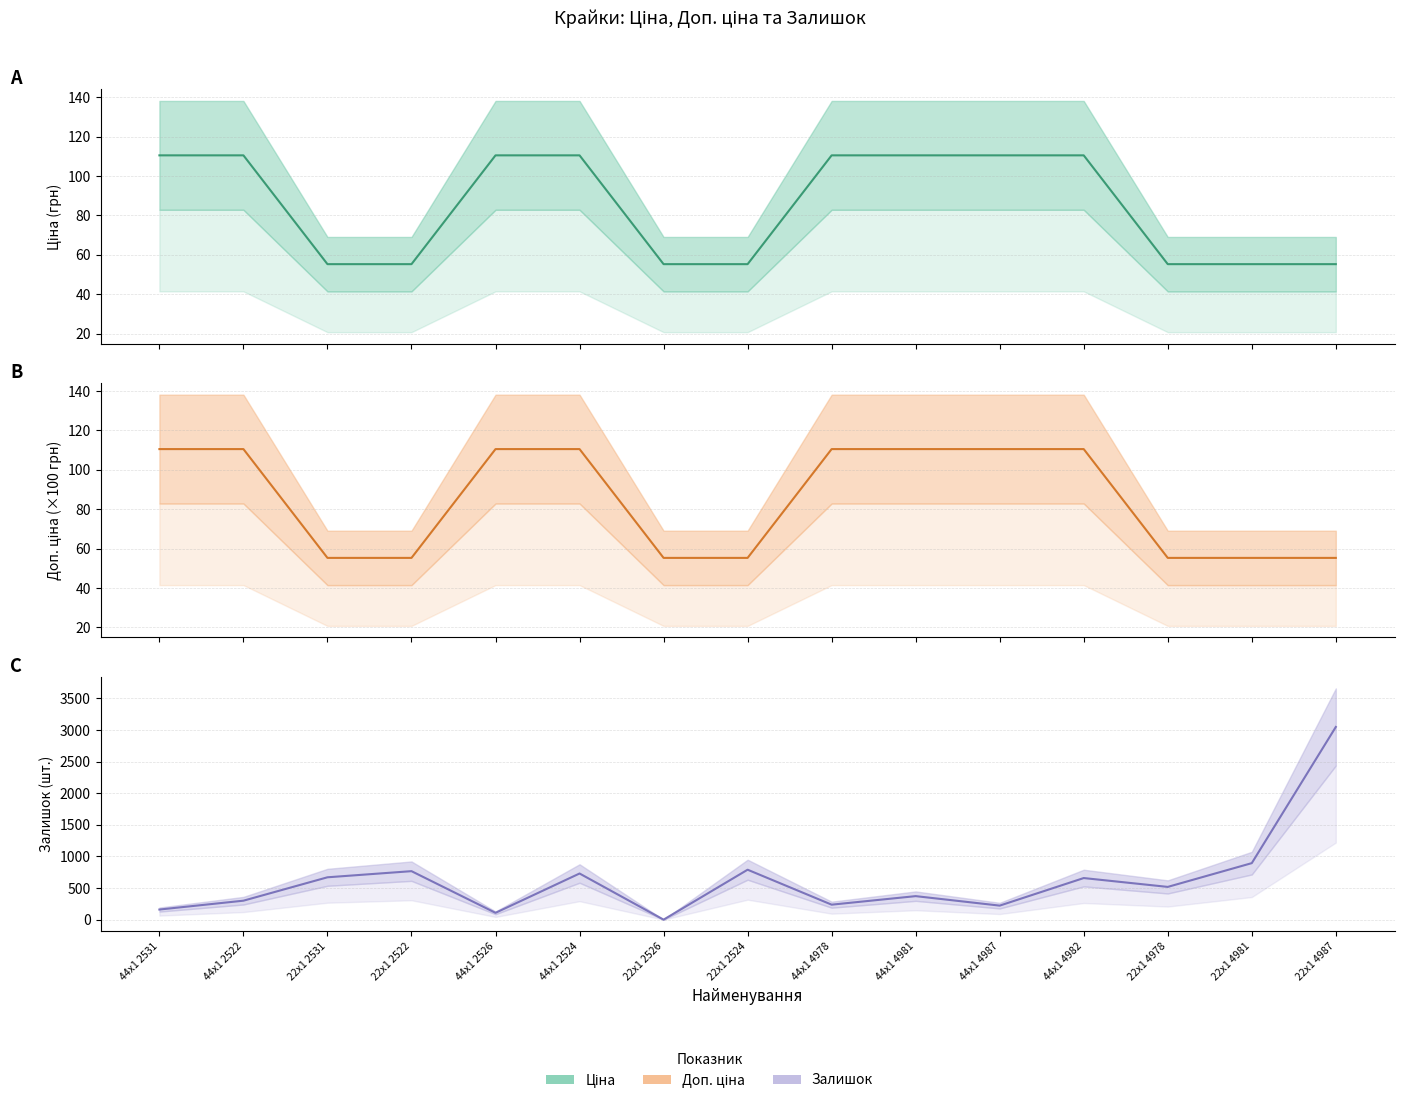

Does the chart display data point markers on the line(s)?

No